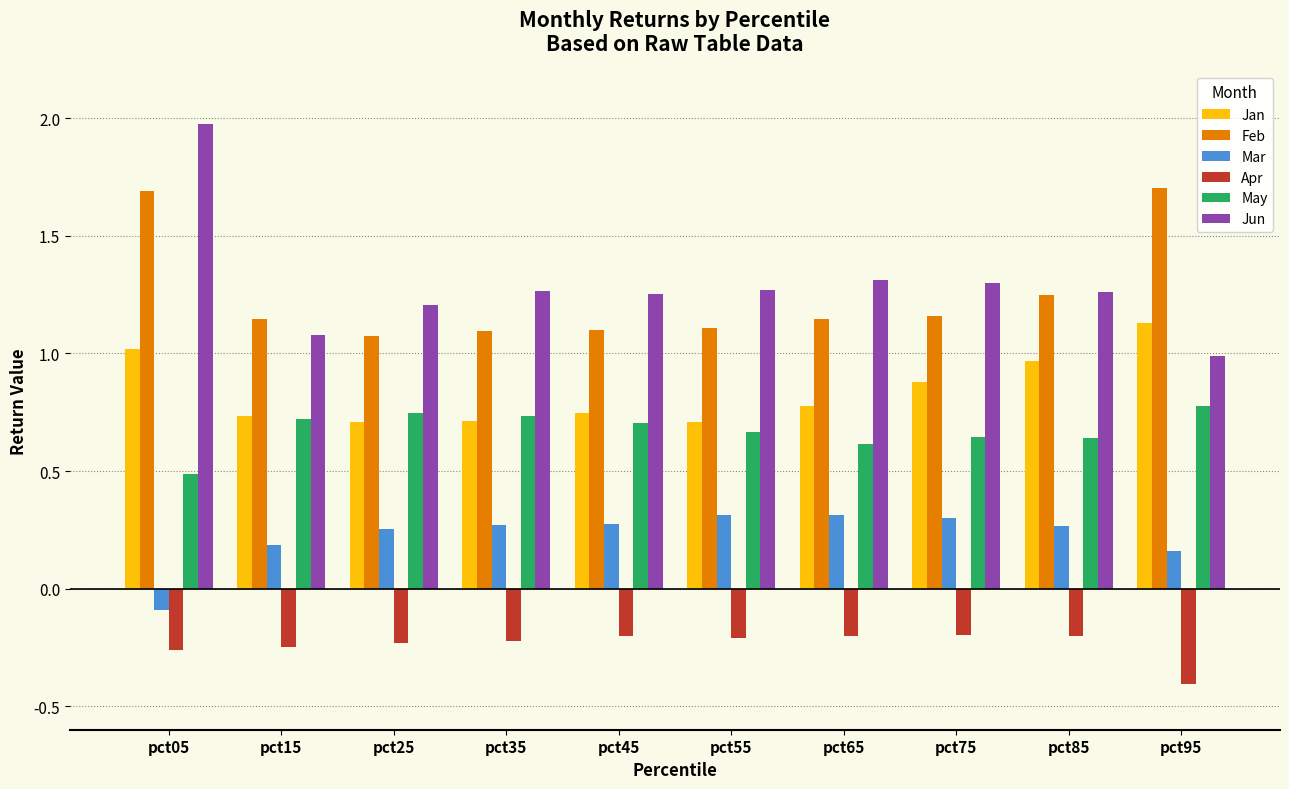

What is the difference between the maximum and minimum values in the Jan series?

0.4